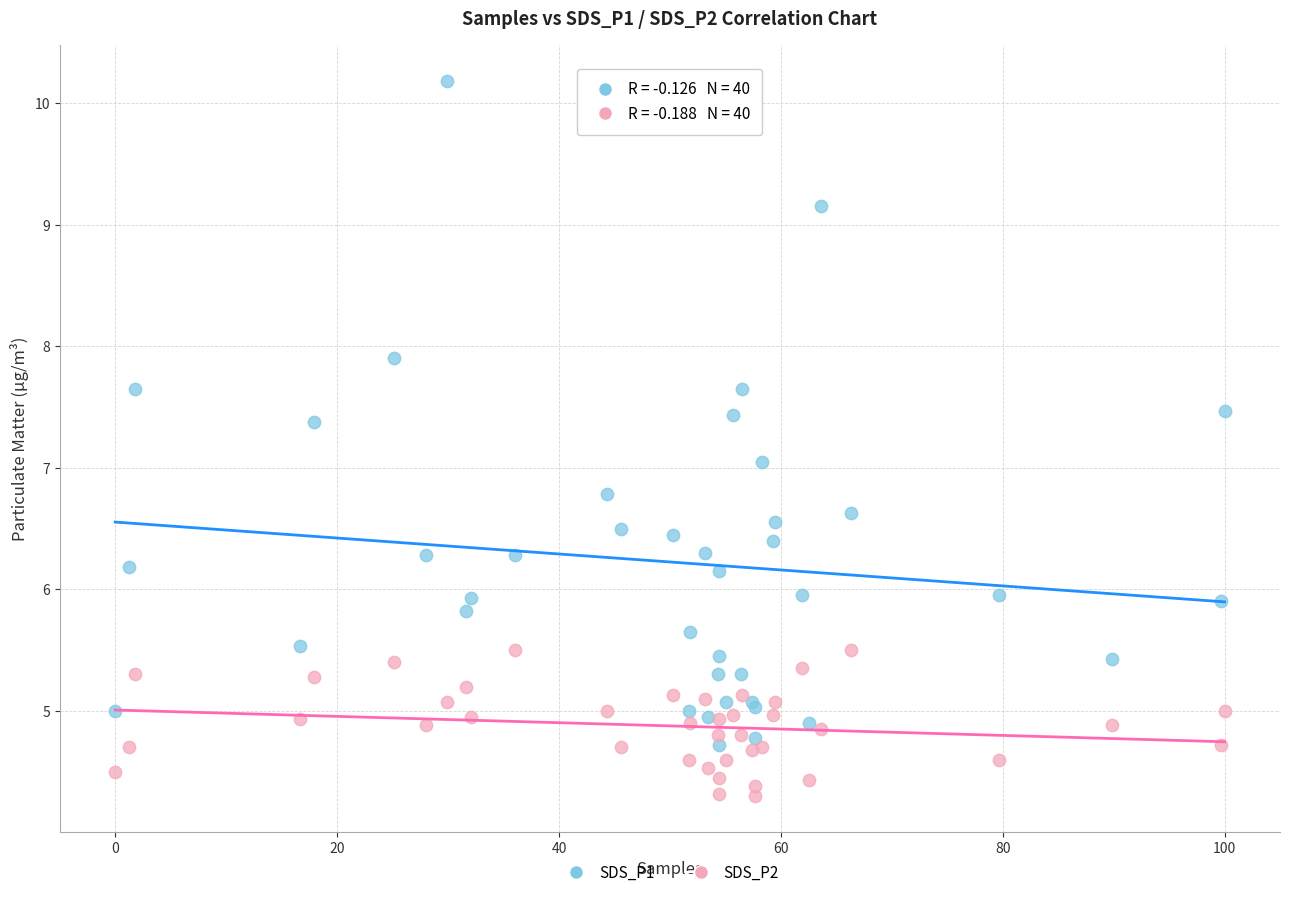

Which series reaches the minimum Y coordinate?

SDS_P2